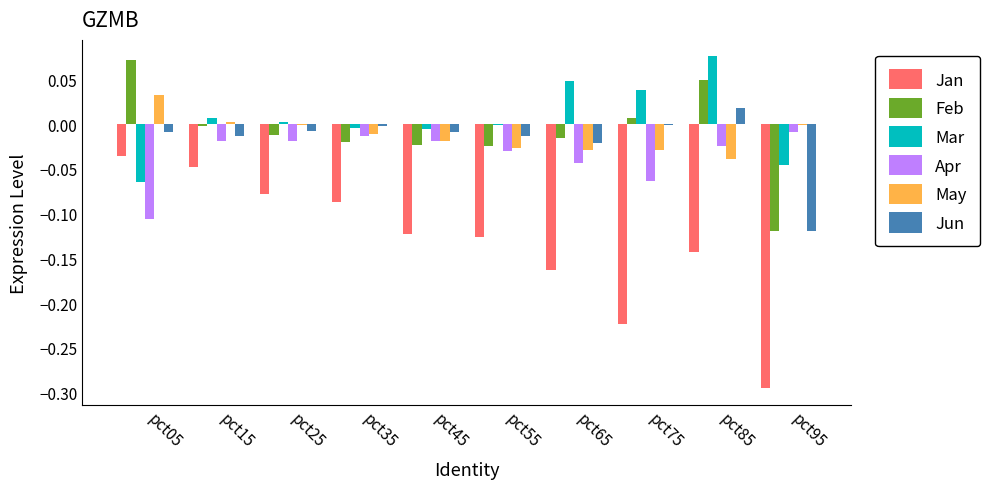

Between pct05 and pct75, which series saw the biggest shift?

Jan